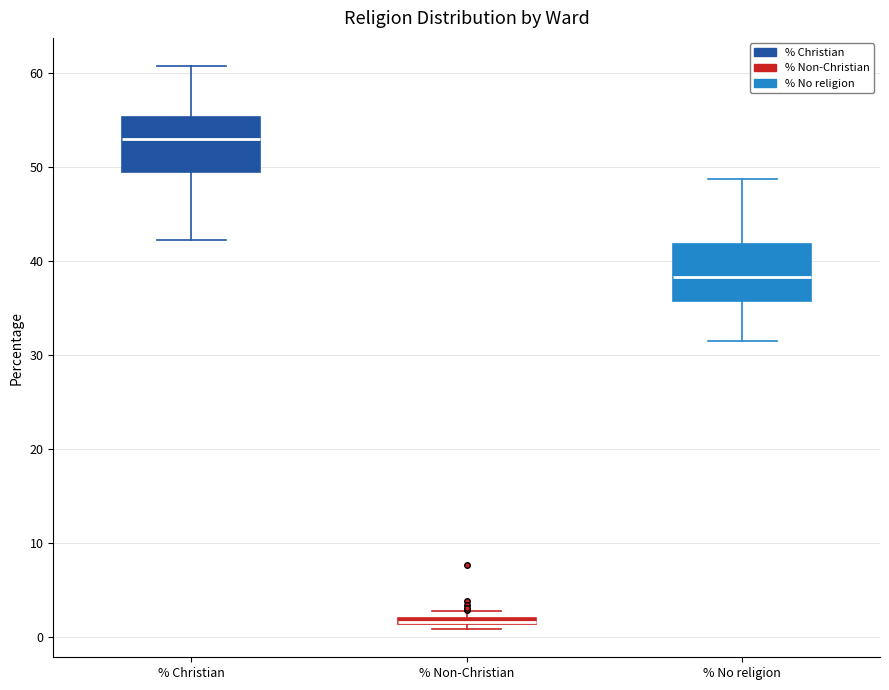

Where is the upper edge of the box for % Non-Christian on the y-axis? The values are not printed on the chart, so give them approximately, as read against the axis.

2